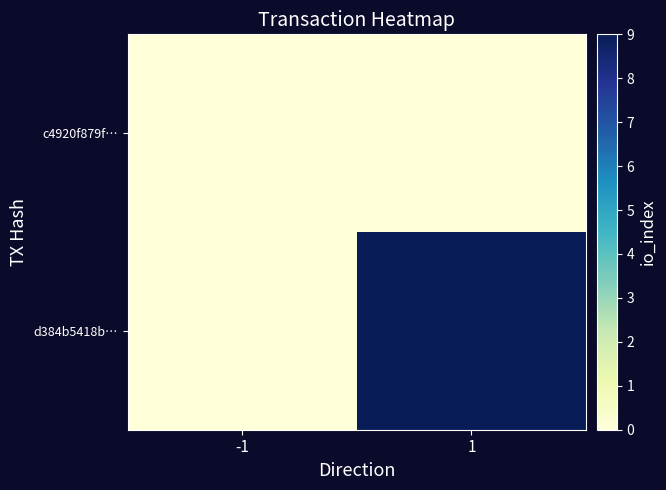

At -1, list the series in order from smallest to largest.

c4920f879f…, d384b5418b…